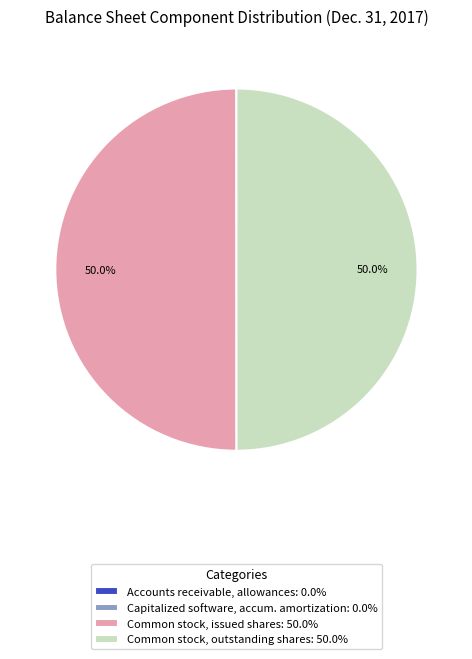

What percentage is NOT represented by Common stock, issued shares: 50.0%?

50.0%